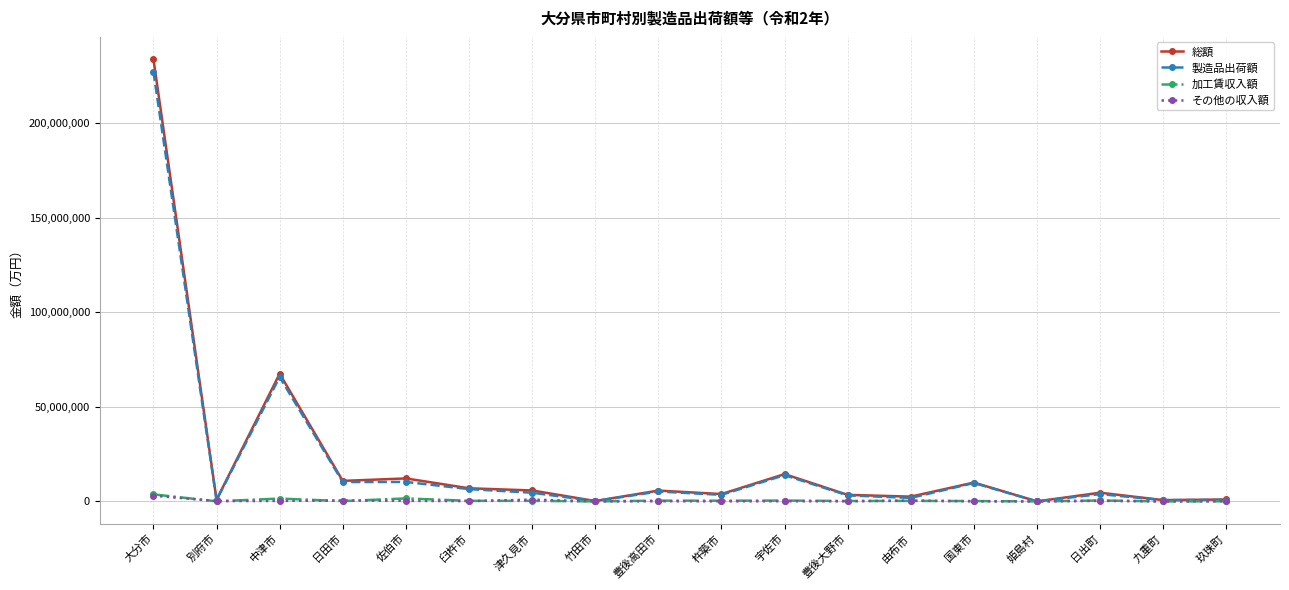

How many values in the 加工賃収入額 series are below 268050?

9